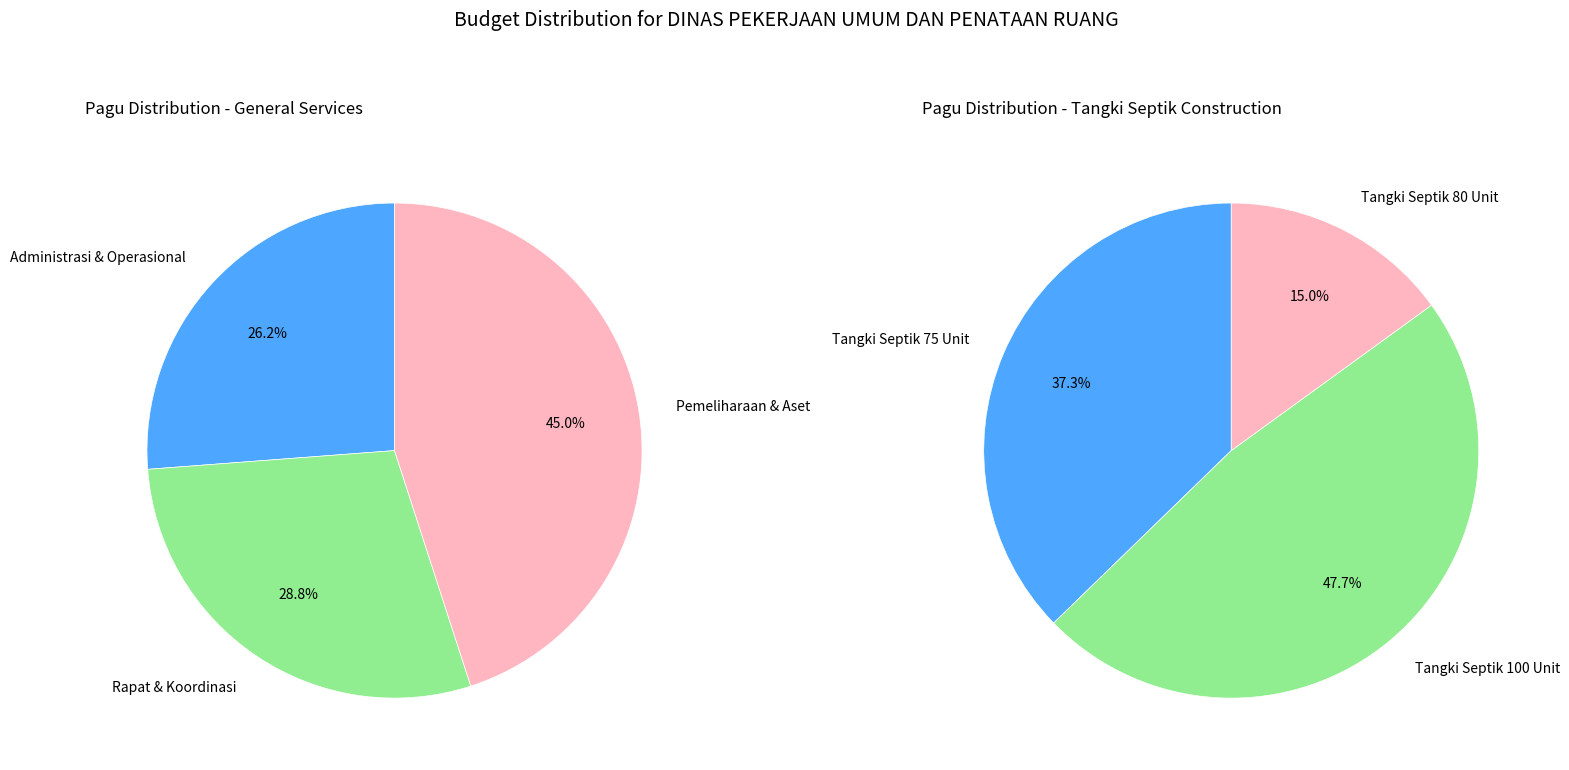

Is there any slice that represents more than half of the pie?

No